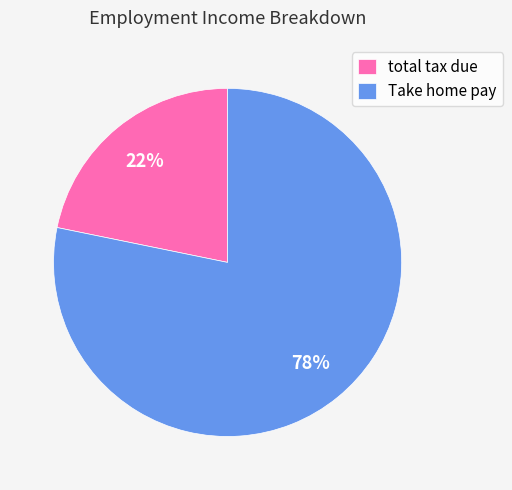

Count the number of slices in the pie.

2